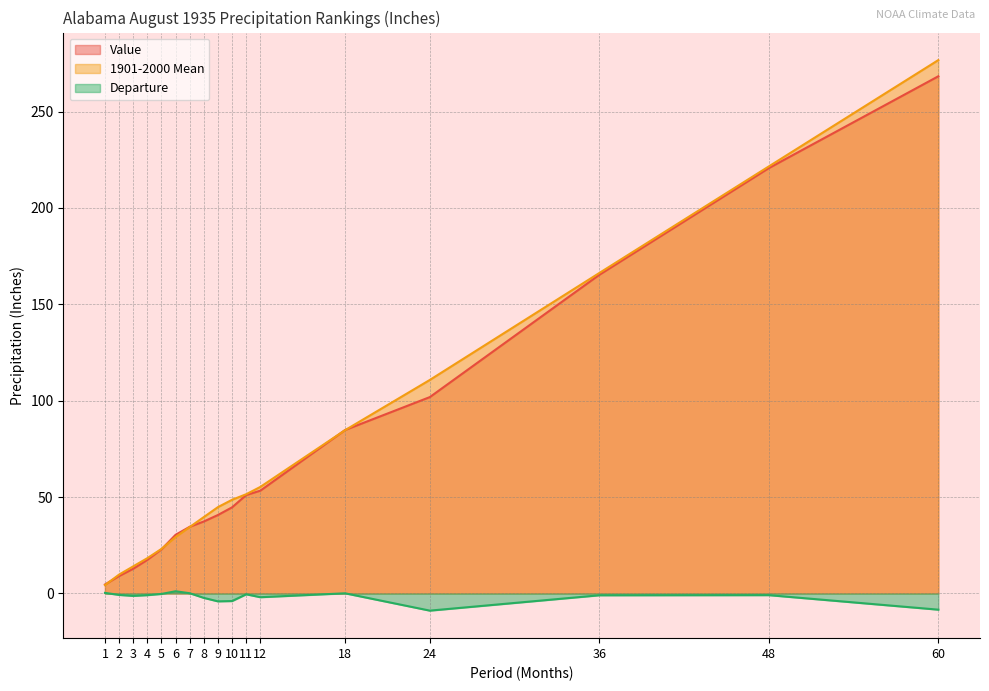

True or false: 1901-2000 Mean and Departure intersect in this chart.

False